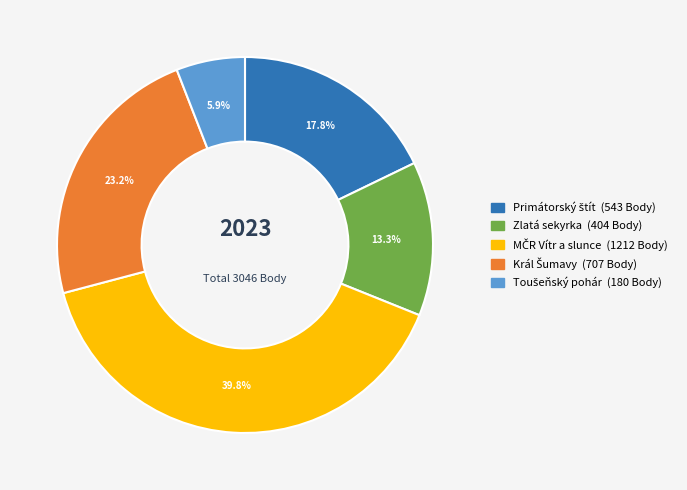

What percentage is NOT represented by Zlatá sekyrka?

86.7%